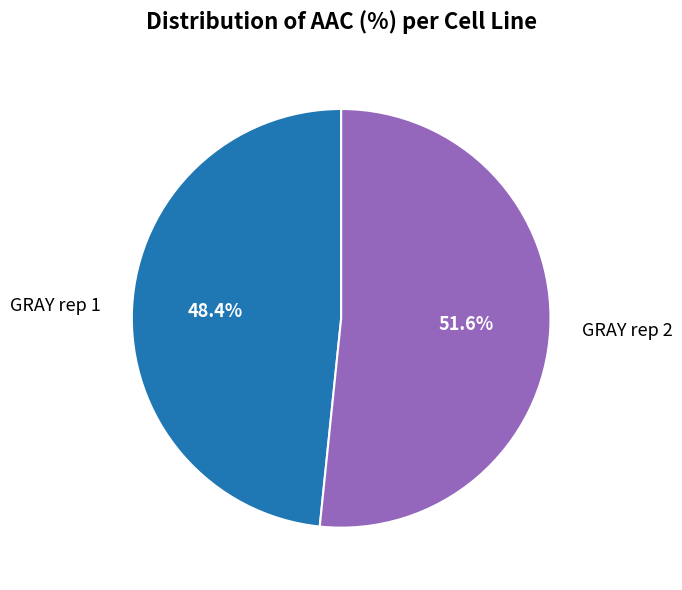

Is there any slice that represents more than half of the pie?

Yes